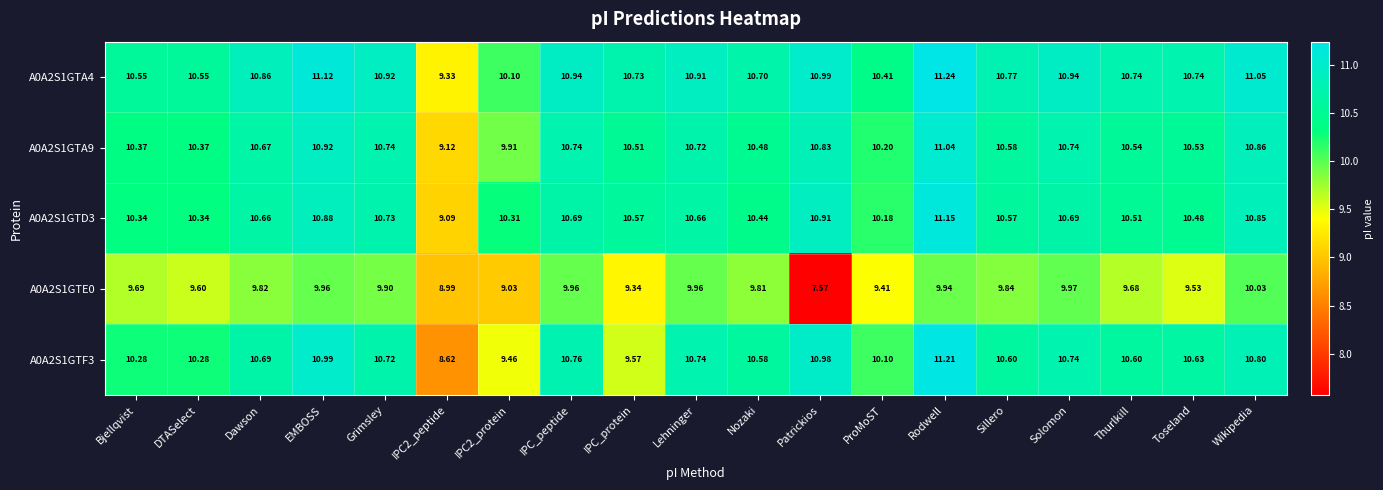

Which category has the highest value in the A0A2S1GTF3 series?

Rodwell